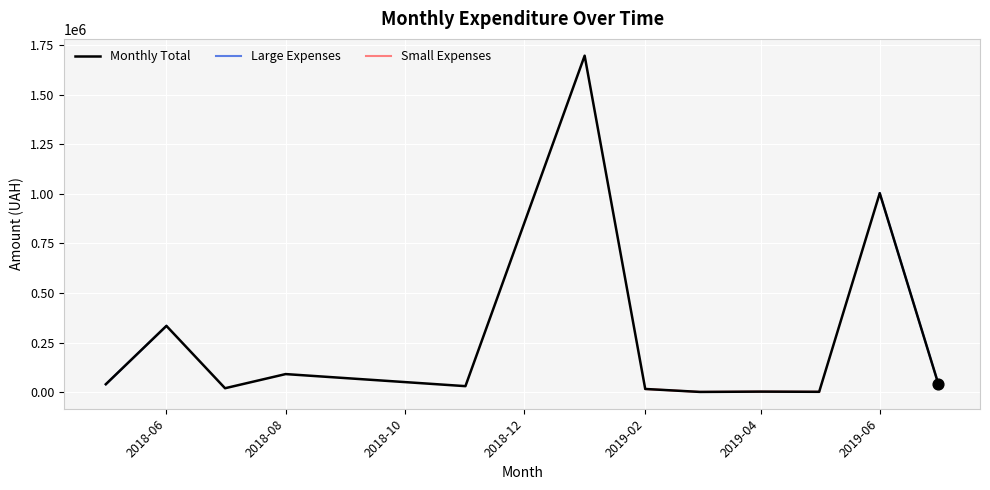

What are all the series names shown in the legend?

Monthly Total, Large Expenses, Small Expenses